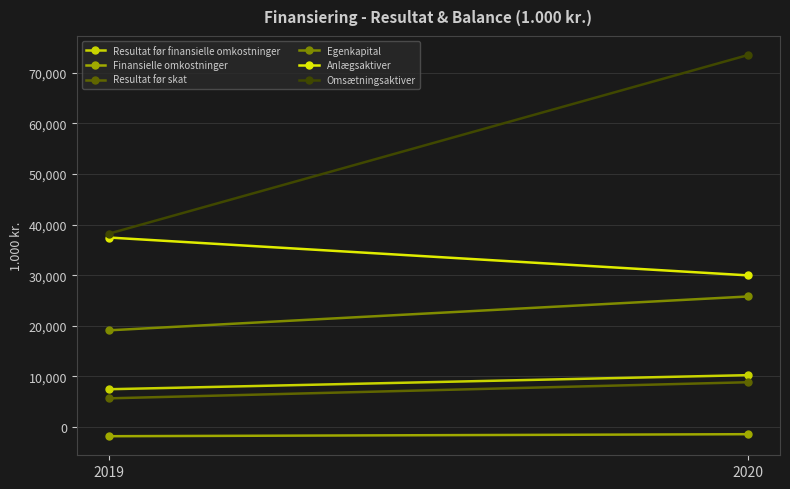

What is the spread (max minus min) of values at 2019?

40010